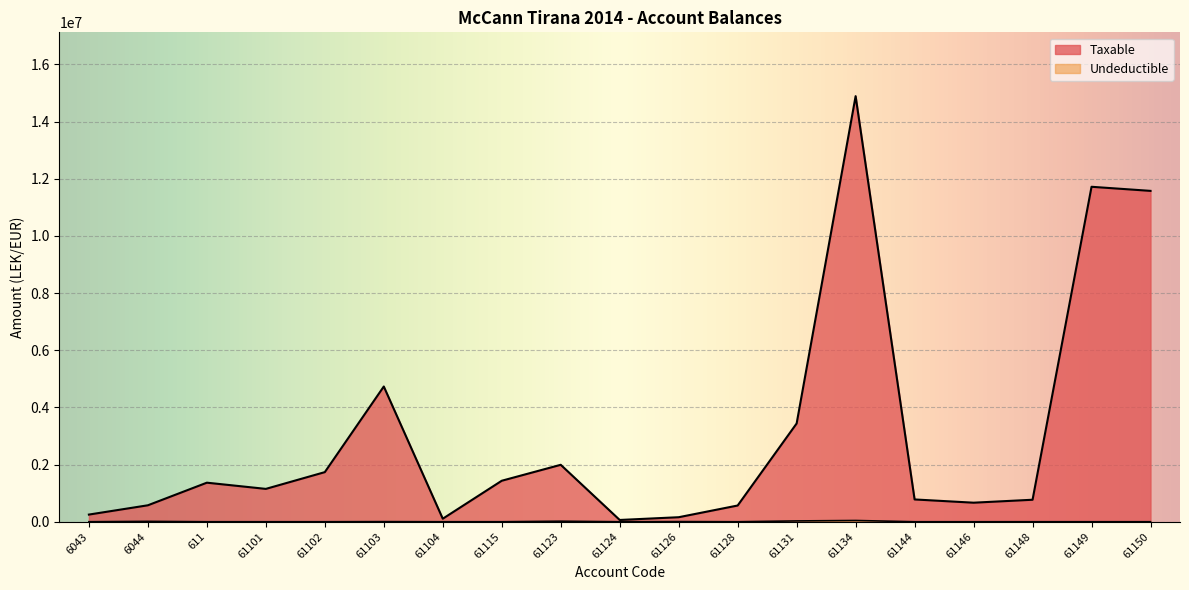

What is the value of the Taxable point at the 11th from the left?

157990.0